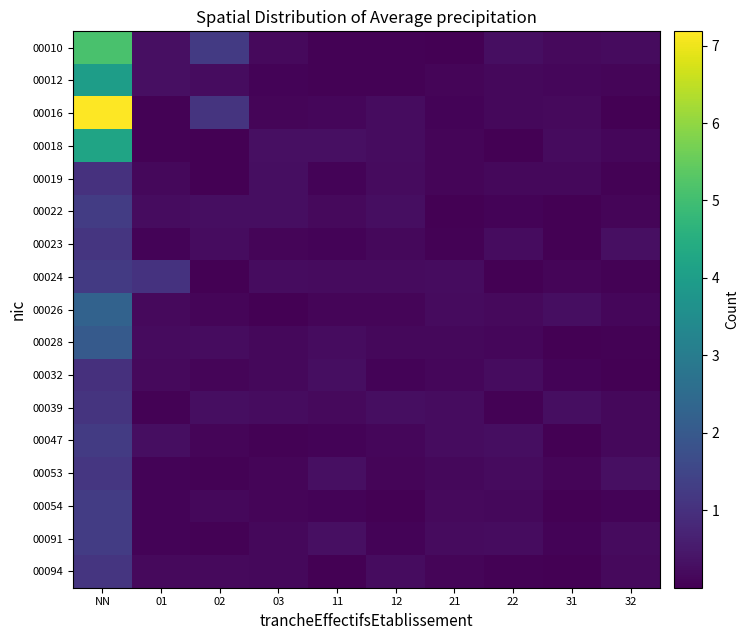

Is the value of 00019 at 02 greater than the value of 00026 at 02?

No